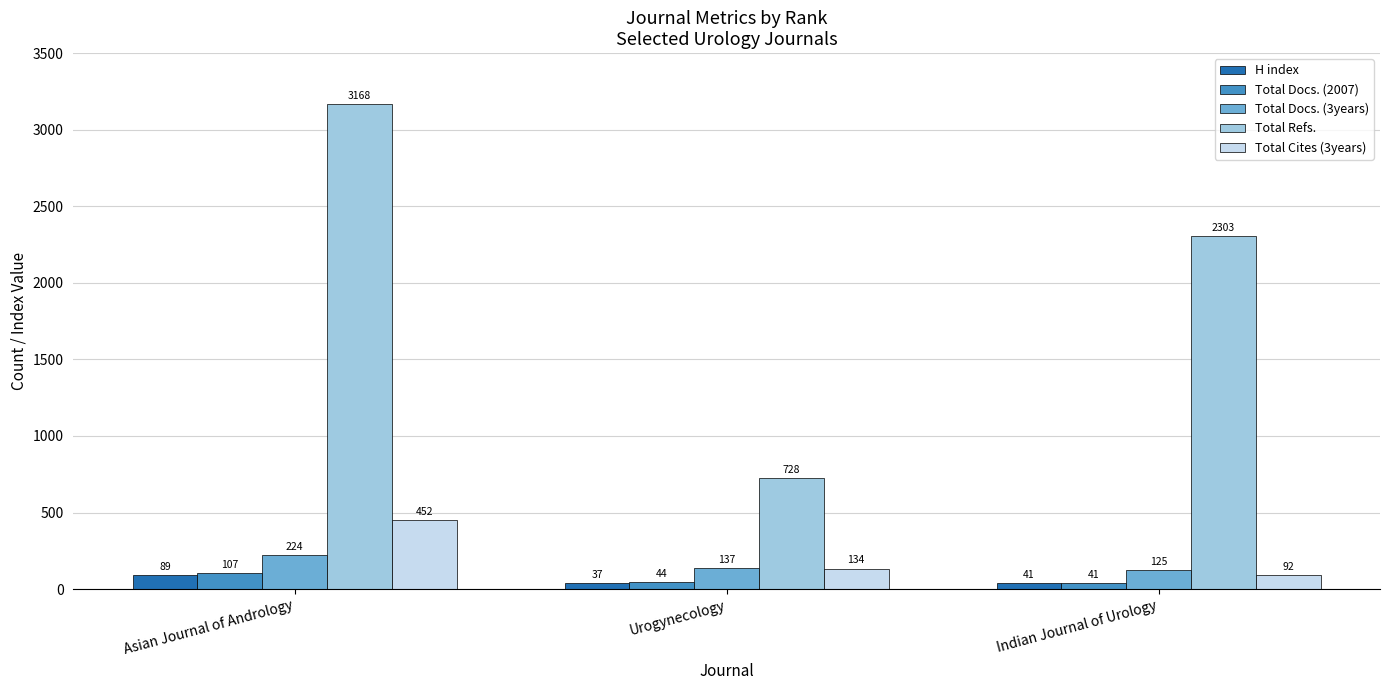

What is the label of the 2nd bar from the left?

Urogynecology